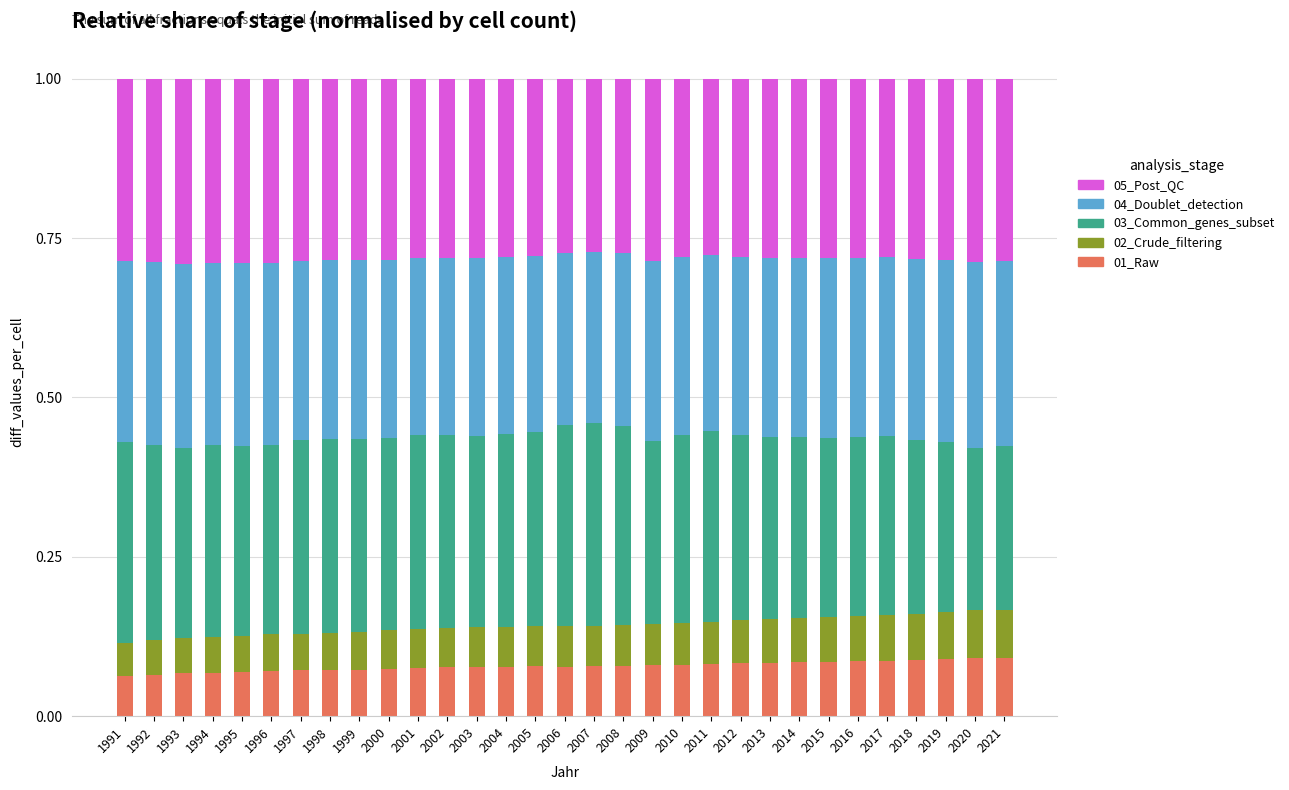

What is the total value across all series at 1996?

1.0